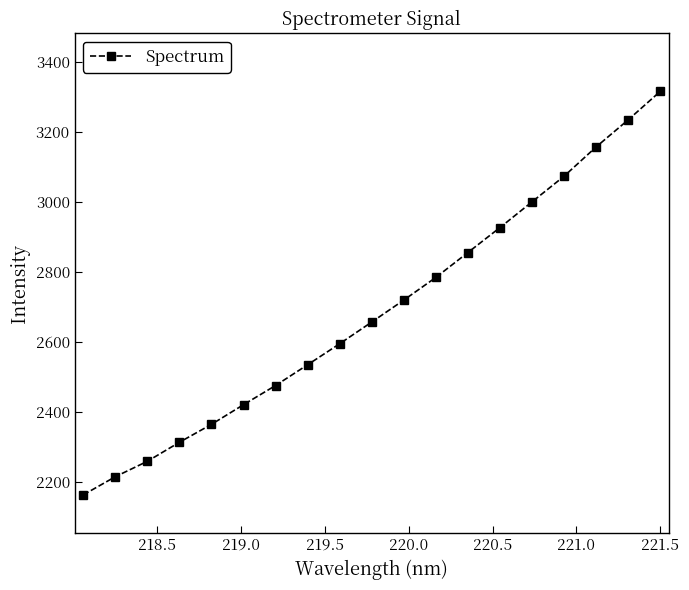

Reading left to right, extract all data points from this chart.

2161.9	2213.8	2258.0	2312.3	2363.6	2419.8	2474.6	2533.9	2594.0	2656.0	2718.7	2783.5	2854.6	2925.9	2999.3	3072.6	3156.2	3233.5	3314.8